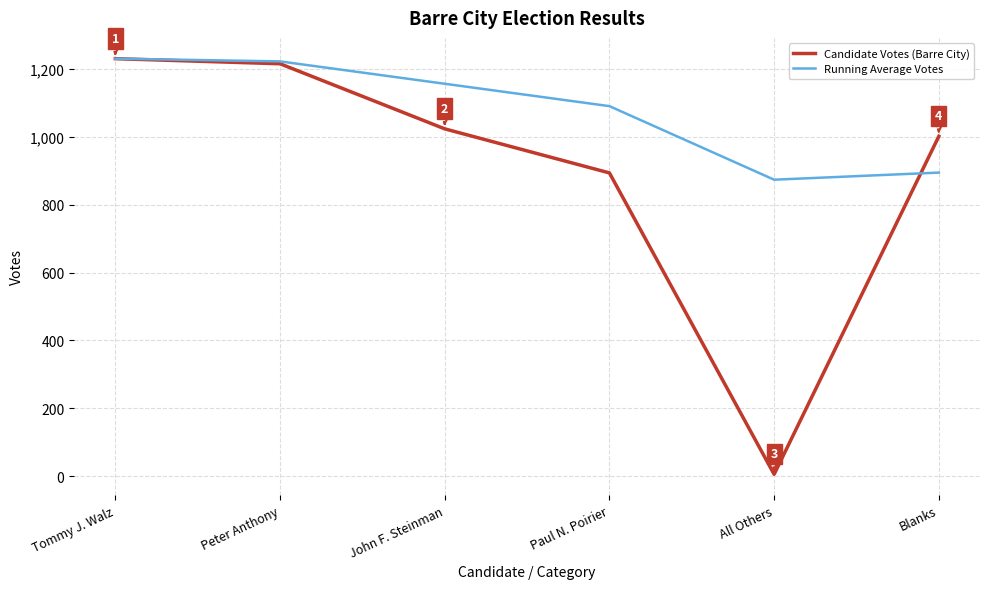

Where is Candidate Votes (Barre City) nearest to the value 618?

Paul N. Poirier